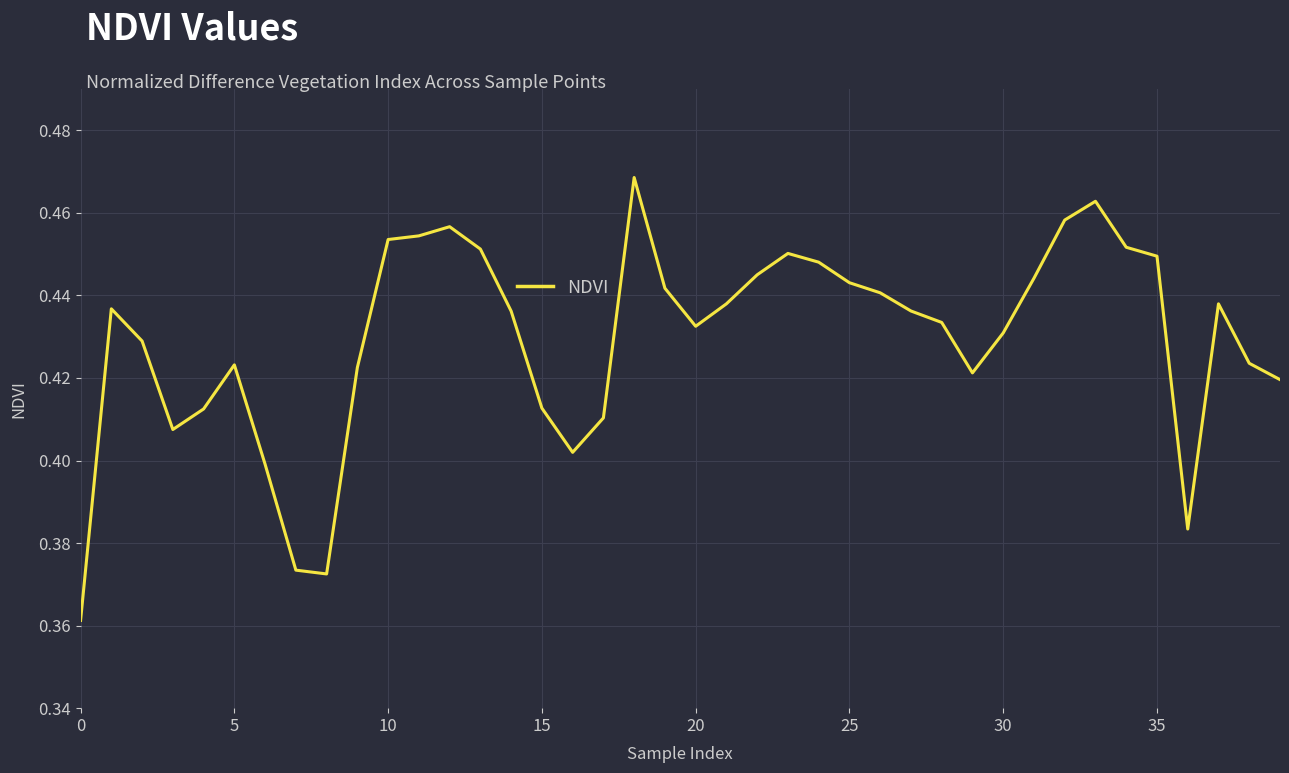

True or false: the data shows 0.2 at 25.

False